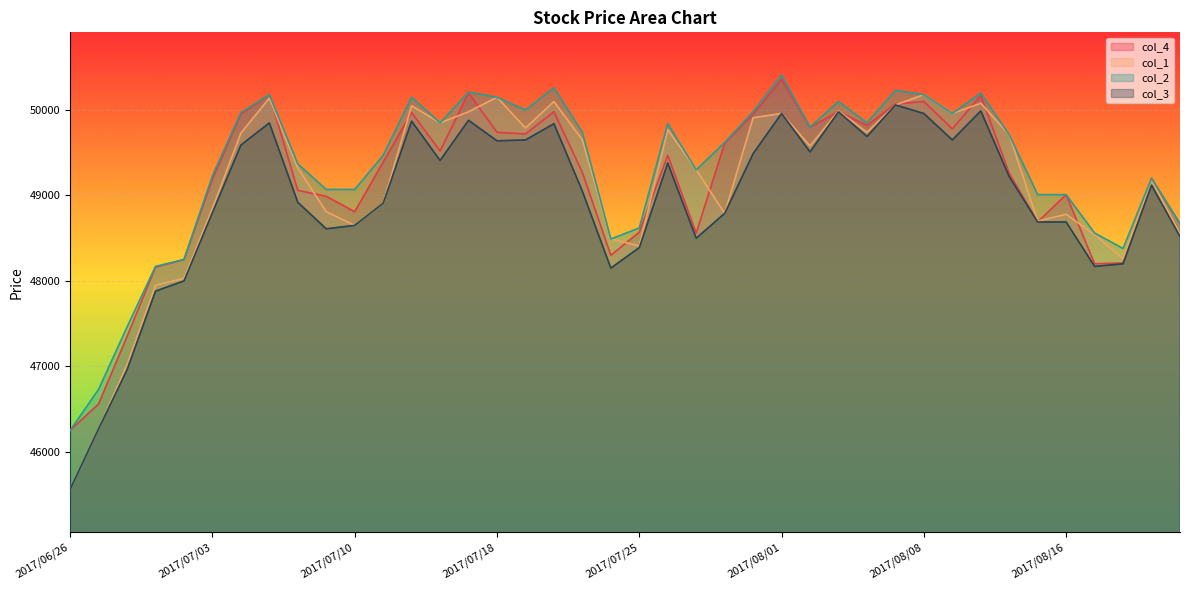

What is the difference between the maximum and minimum values in the col_4 series?

4110